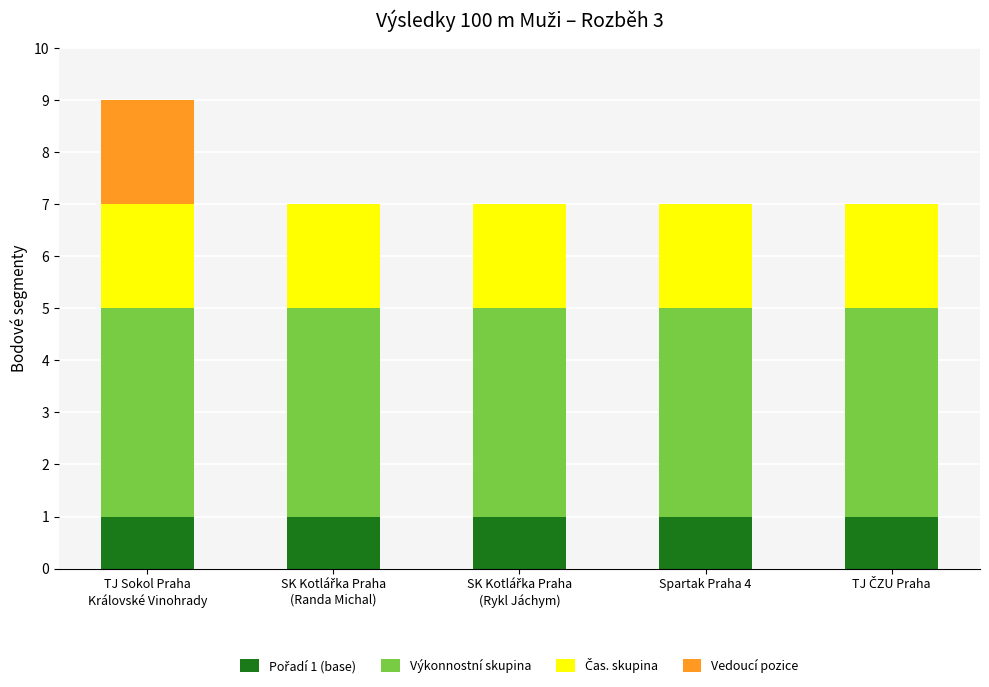

What is the total value across all series at Spartak Praha 4?

7